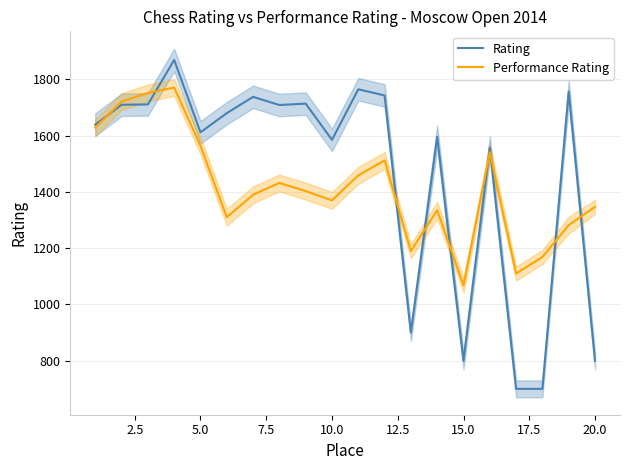

What is the approximate value of Rating at 10.0?

1585